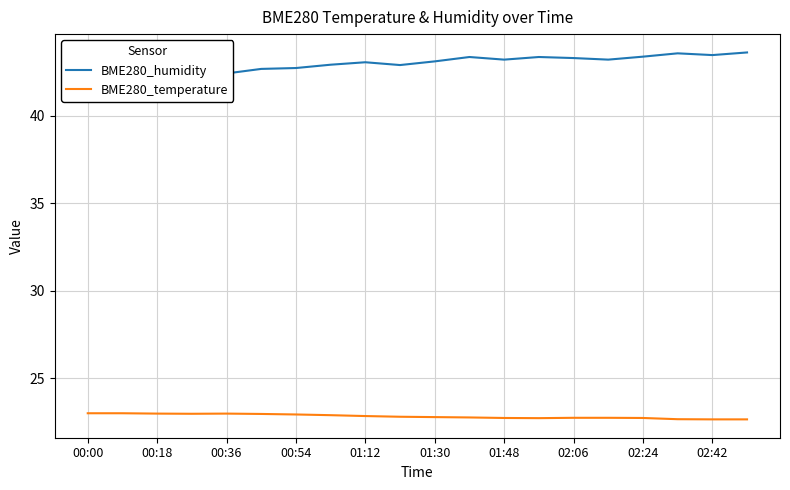

Rank the series by their average value, from highest to lowest.

BME280_humidity, BME280_temperature